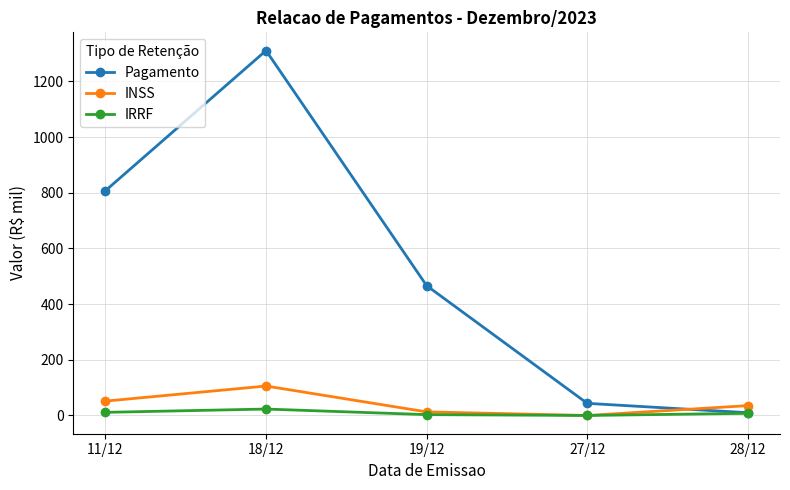

Which category has the highest value across all series?

18/12